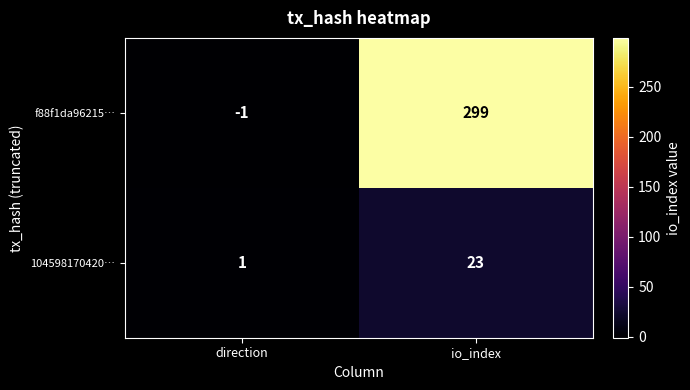

What value does the f88f1da96215… series have at io_index?

299